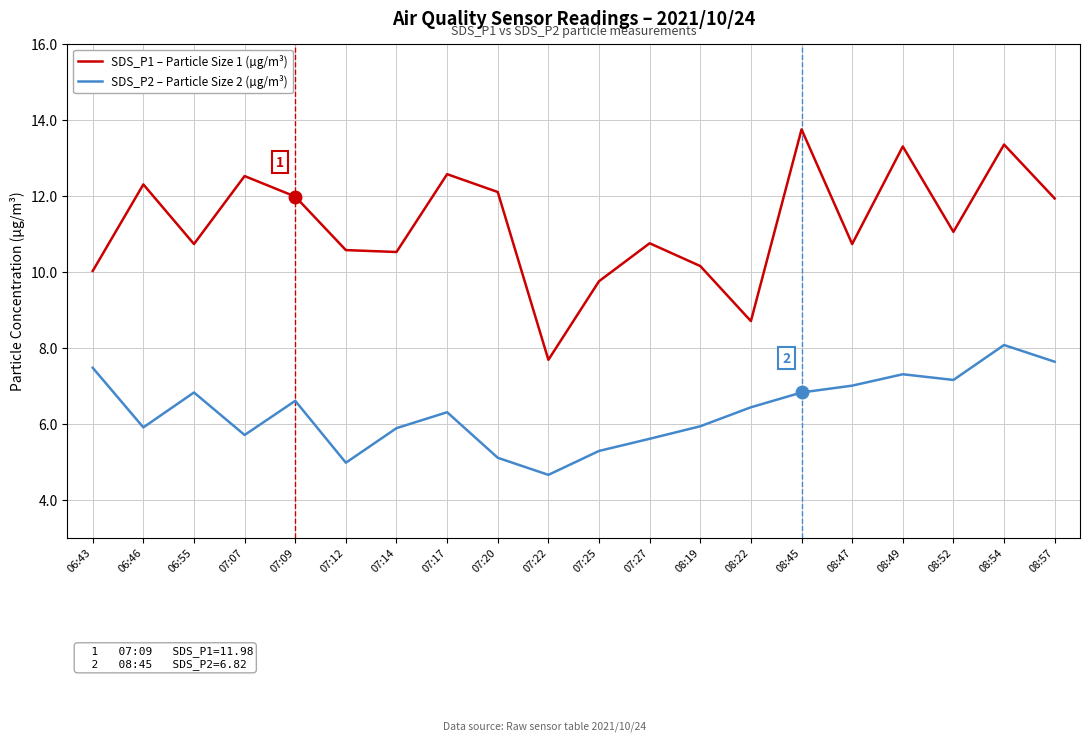

What position from the right is 08:49?

4